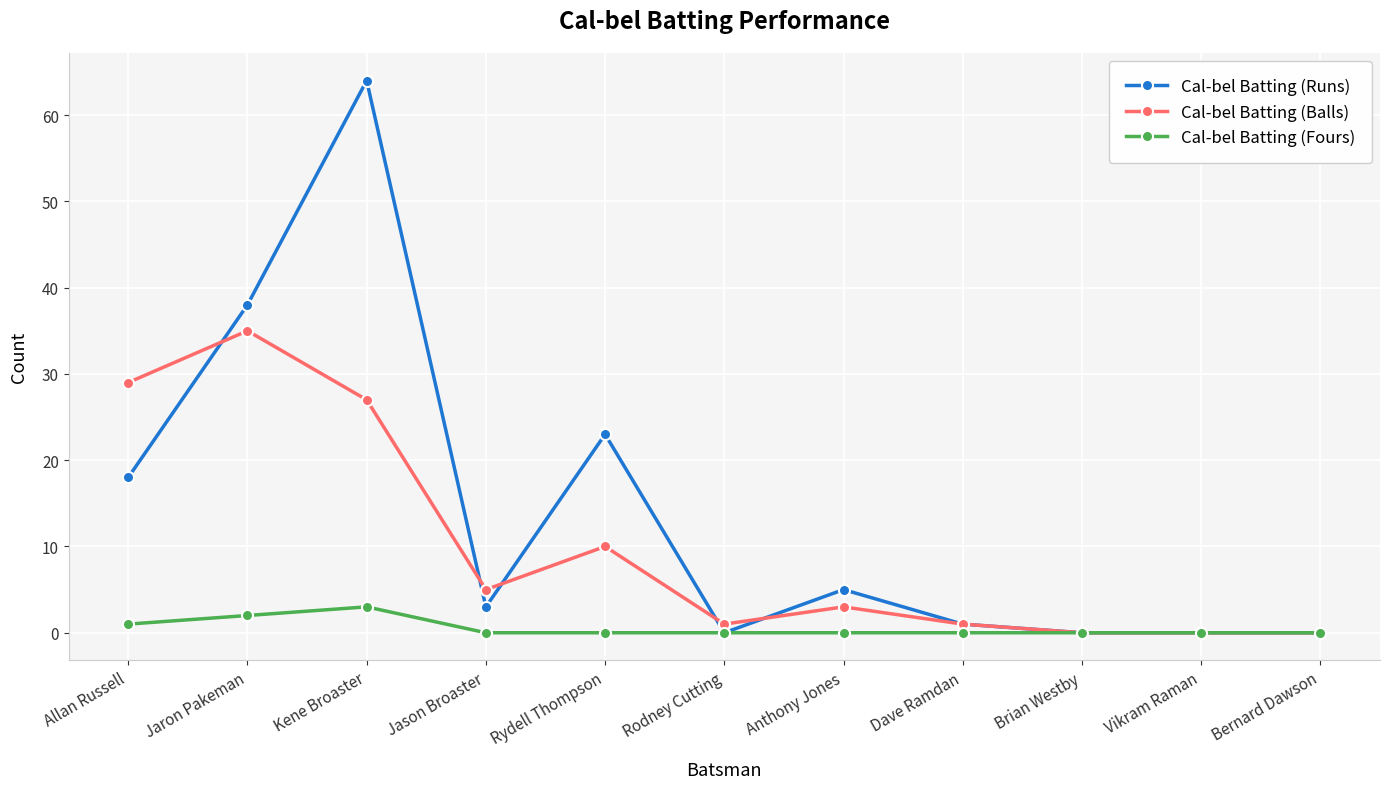

How many lines are shown in the chart?

3